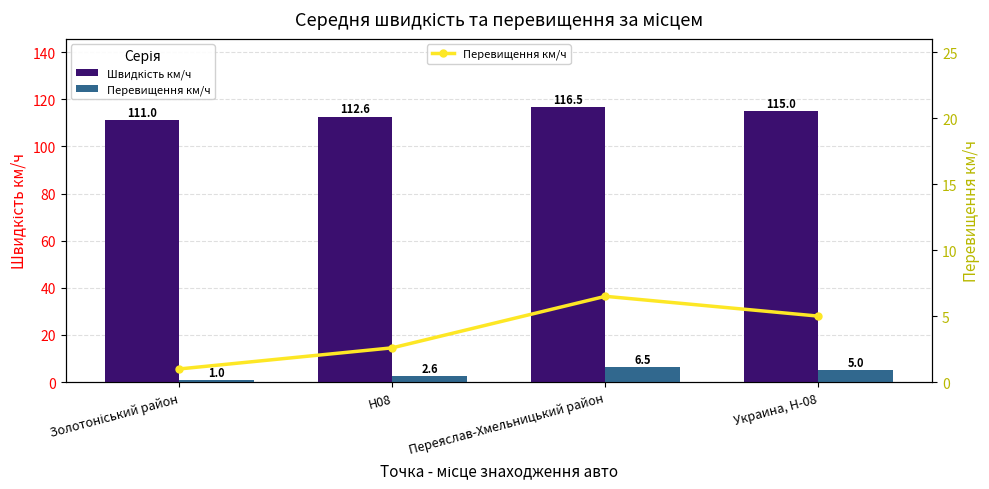

Which category has the lowest value in the Швидкість км/ч series?

Золотоніський район